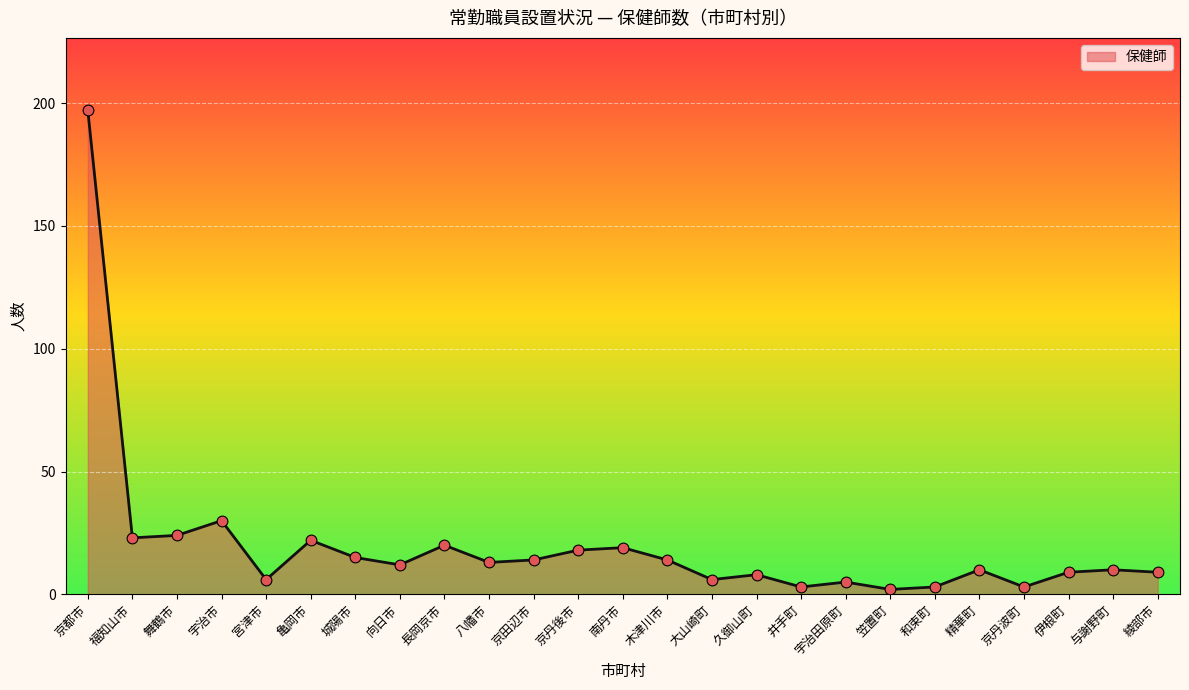

What is the change in value from 福知山市 to 亀岡市?

-1